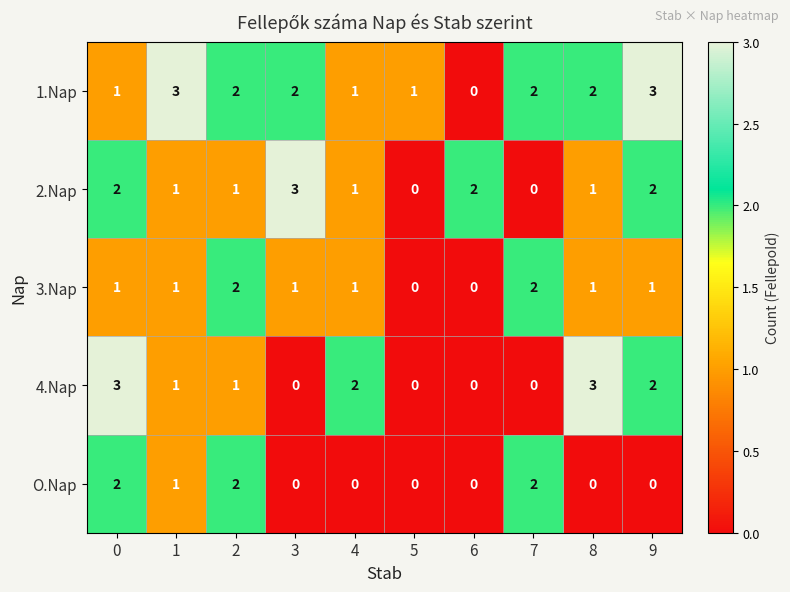

Which series has the largest total across all categories?

1.Nap